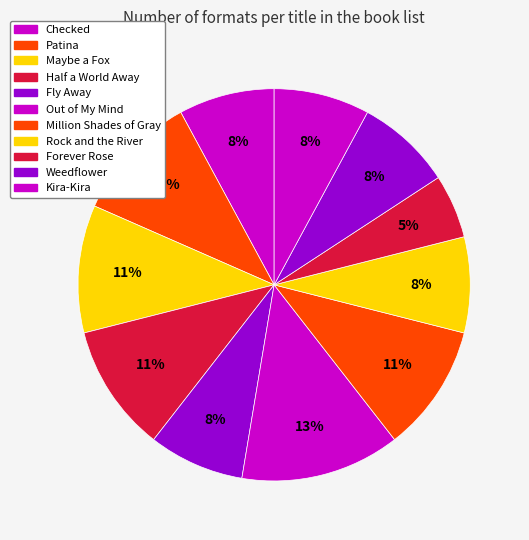

Does Weedflower represent more than half of the total?

No